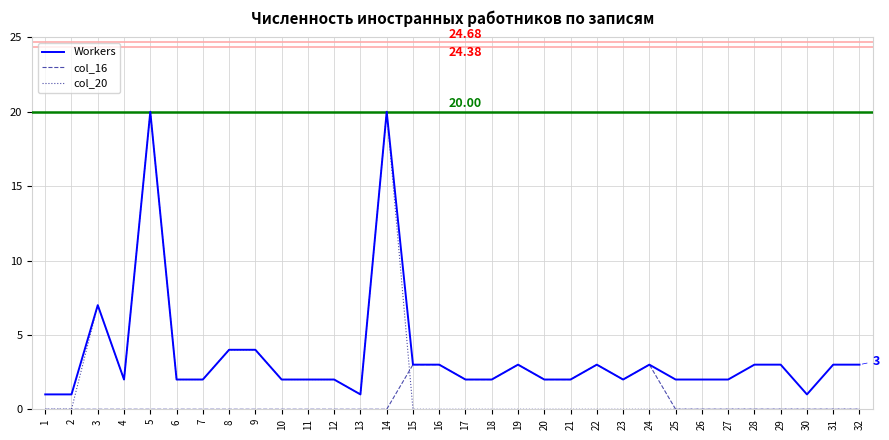

Which series has the largest total across all categories?

Workers